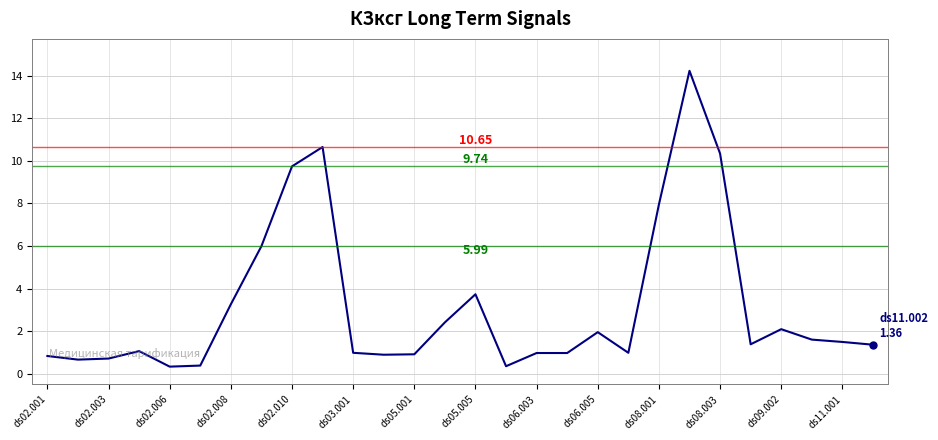

What is the difference between the maximum and minimum values?

13.9